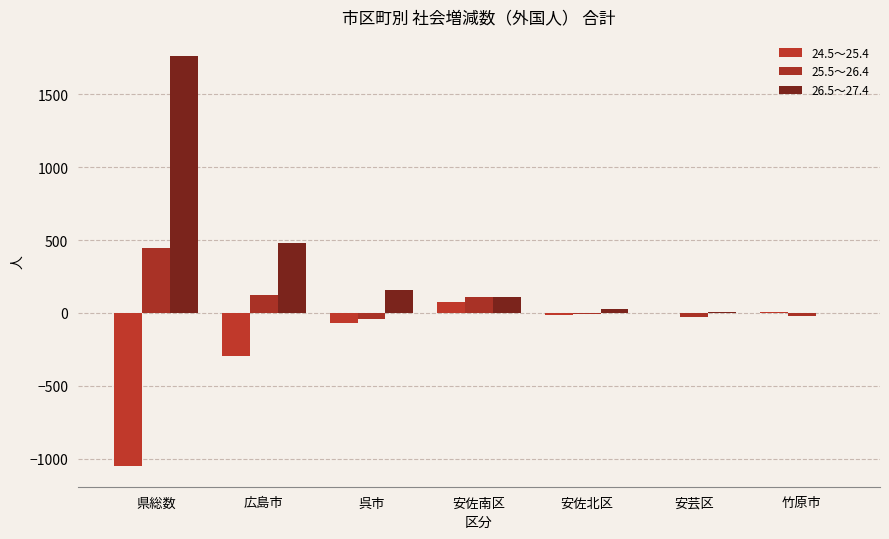

True or false: 25.5～26.4 has a value of 110 at 安佐南区.

True